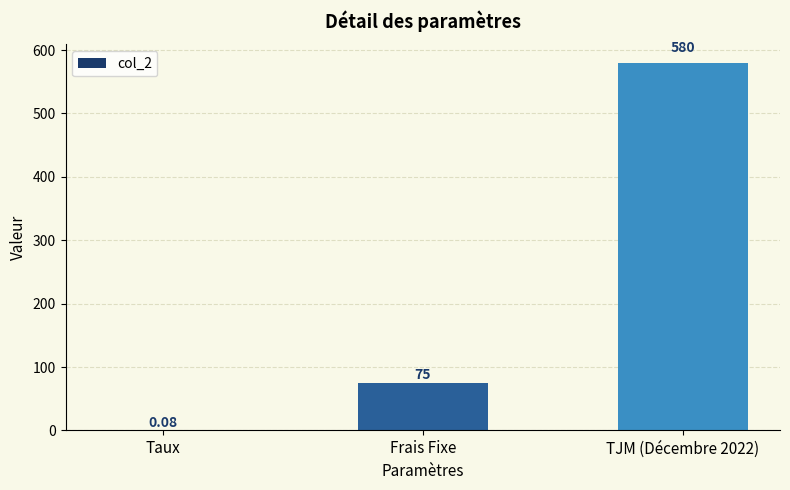

Which has a higher value, Frais Fixe or Taux?

Frais Fixe